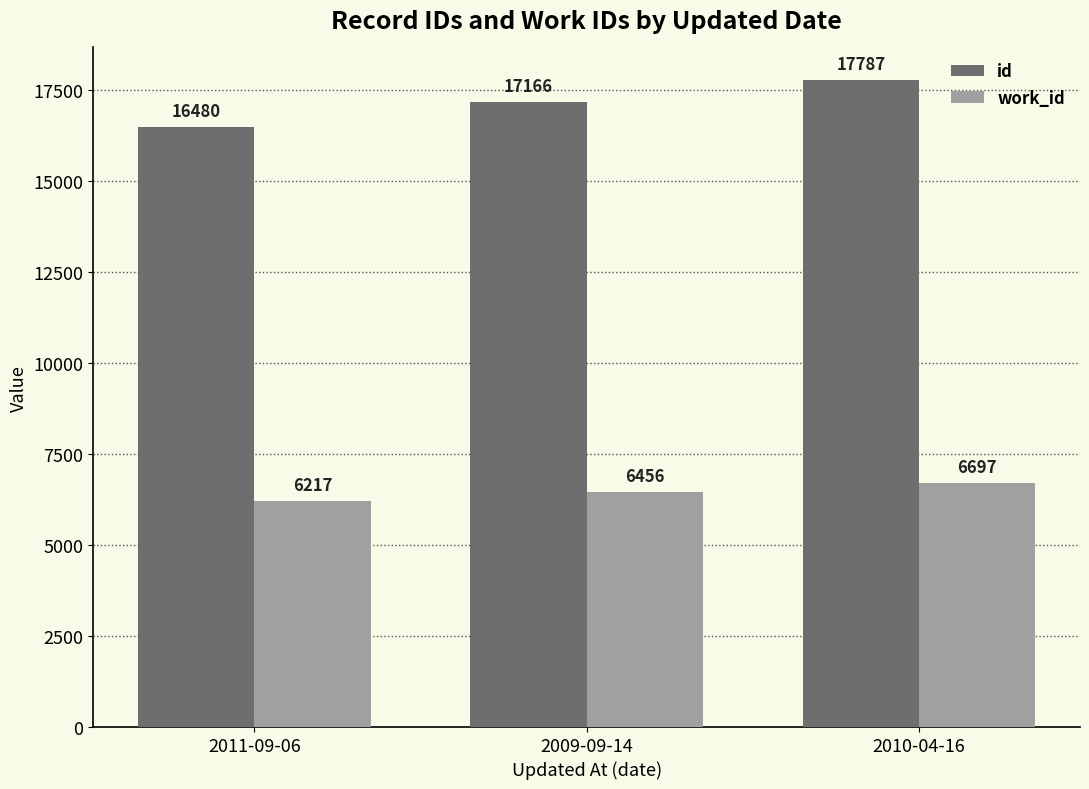

Rank the series at 2009-09-14 from highest to lowest value.

id, work_id